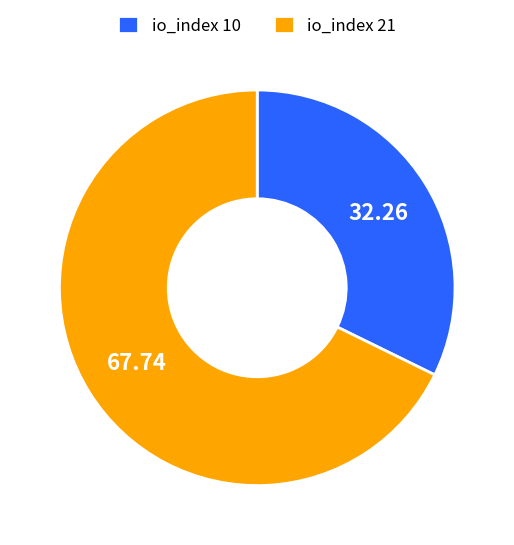

Rank the categories by value from lowest to highest.

io_index 10, io_index 21